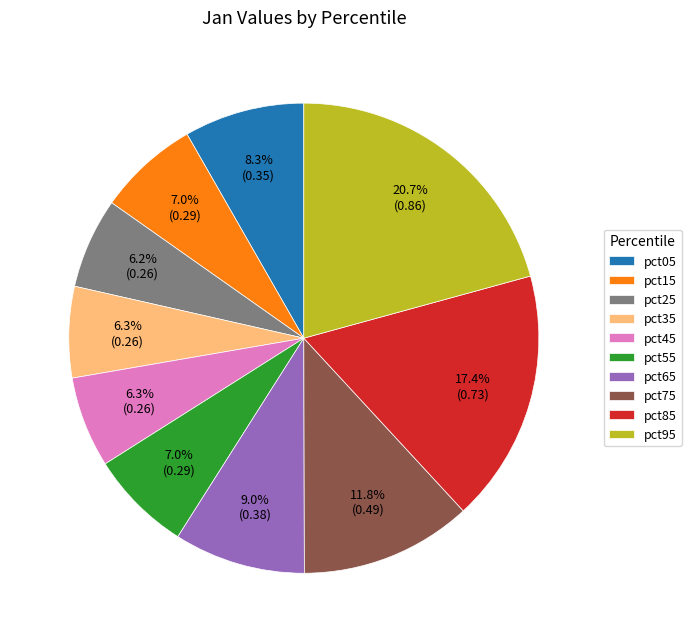

To the nearest percent, what is the average slice percentage?

10%